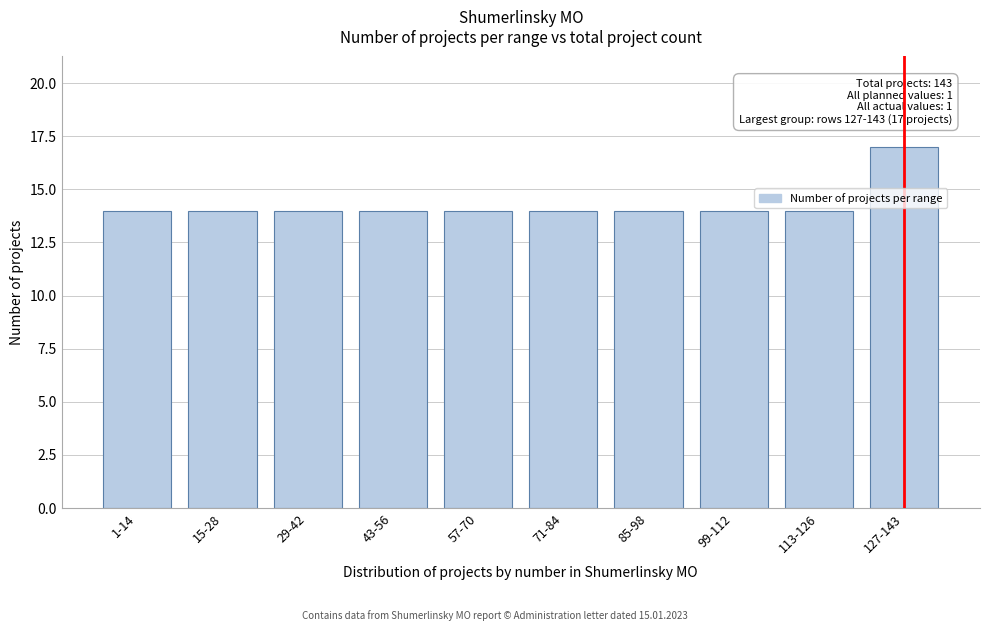

Reading left to right, extract all data points from this chart.

14	14	14	14	14	14	14	14	14	17